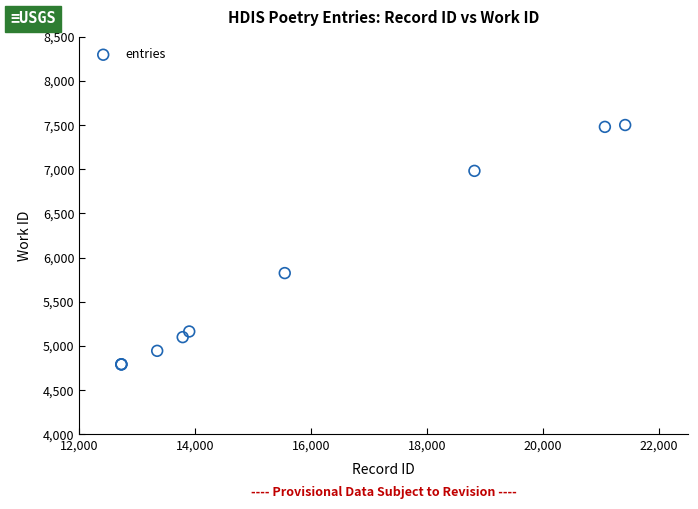

What Y value in the scatter plot is closest to 6146?

5825